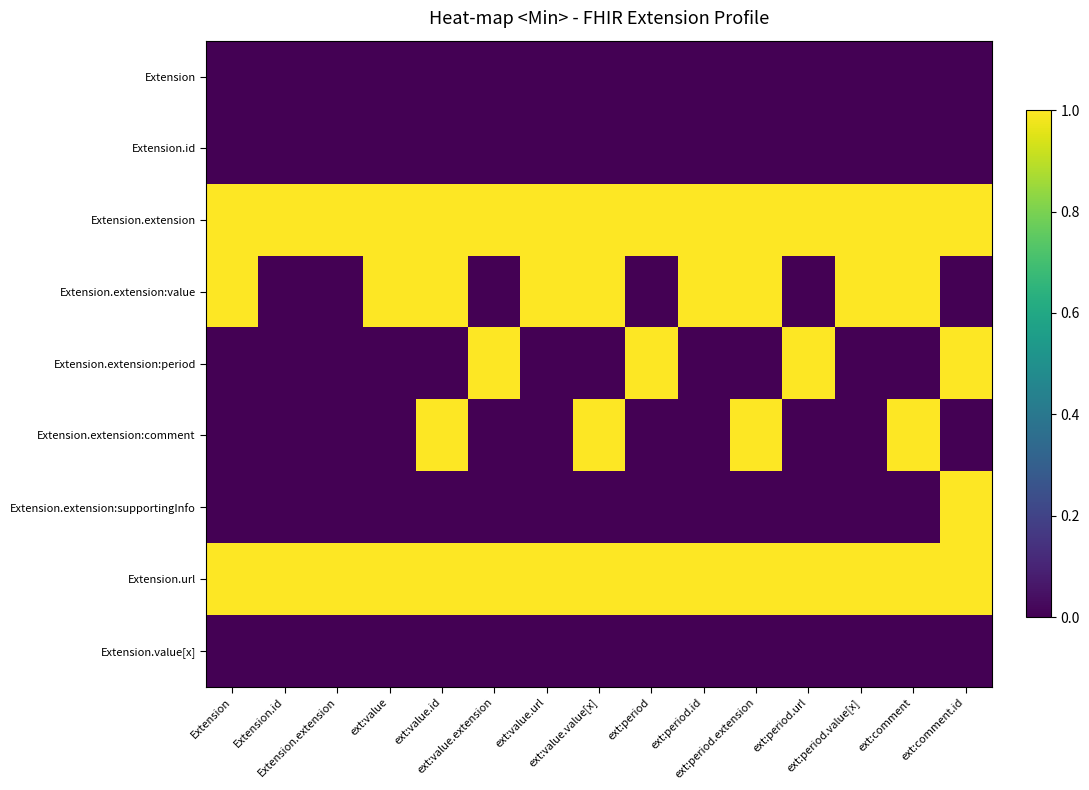

How many categories are shown in the chart?

15